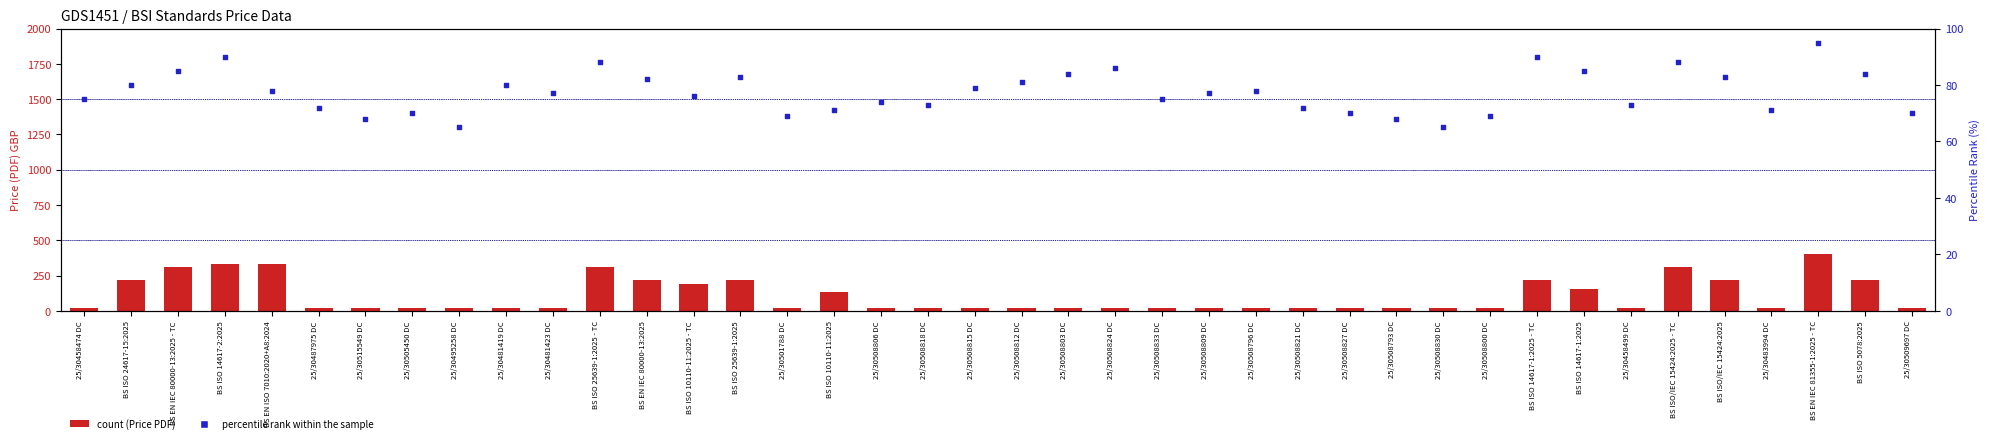

Which series has the largest total across all categories?

Price (PDF)